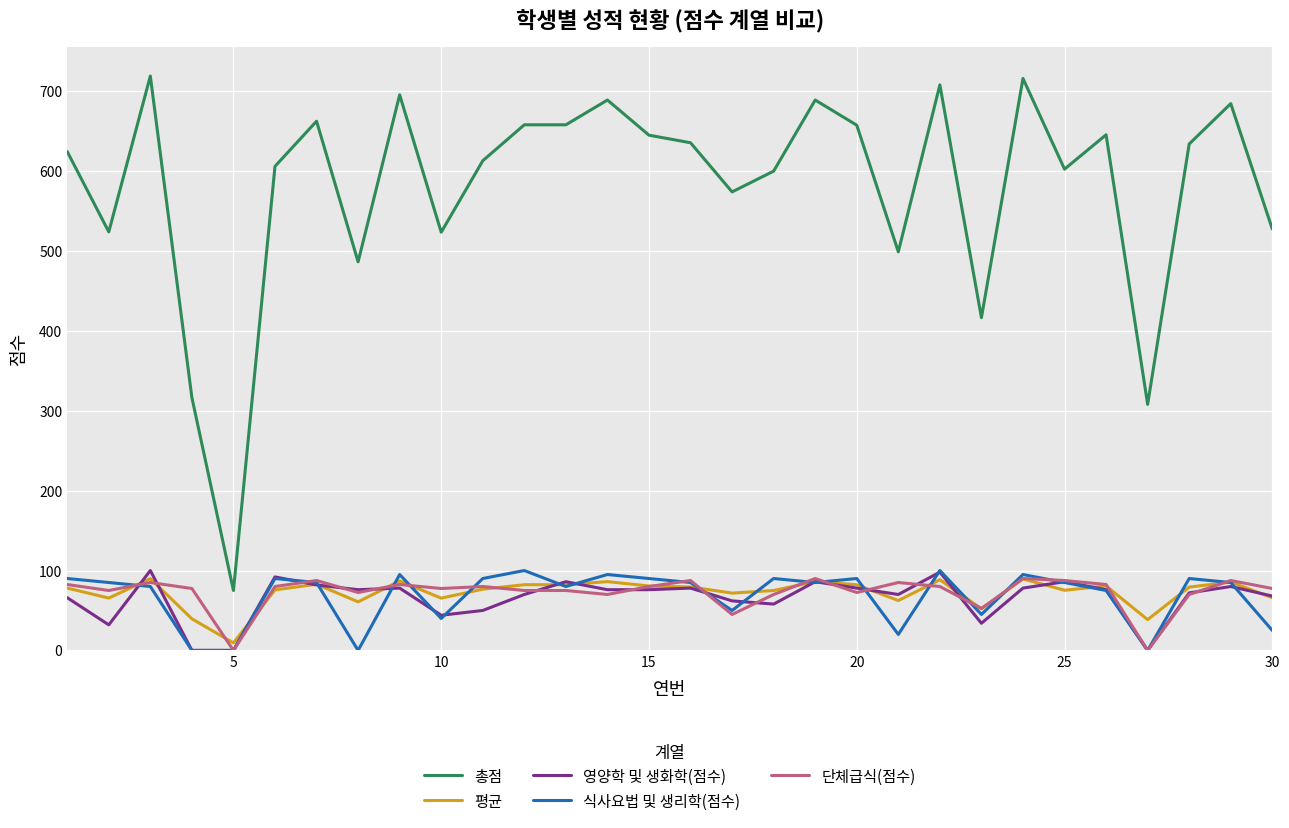

Which series has the largest total across all categories?

총점